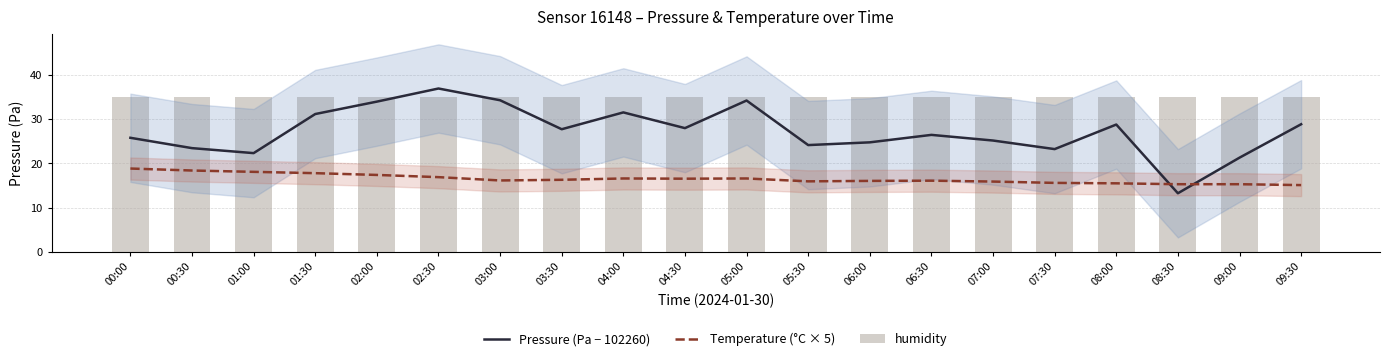

At how many categories does at least one series exceed 20?

20